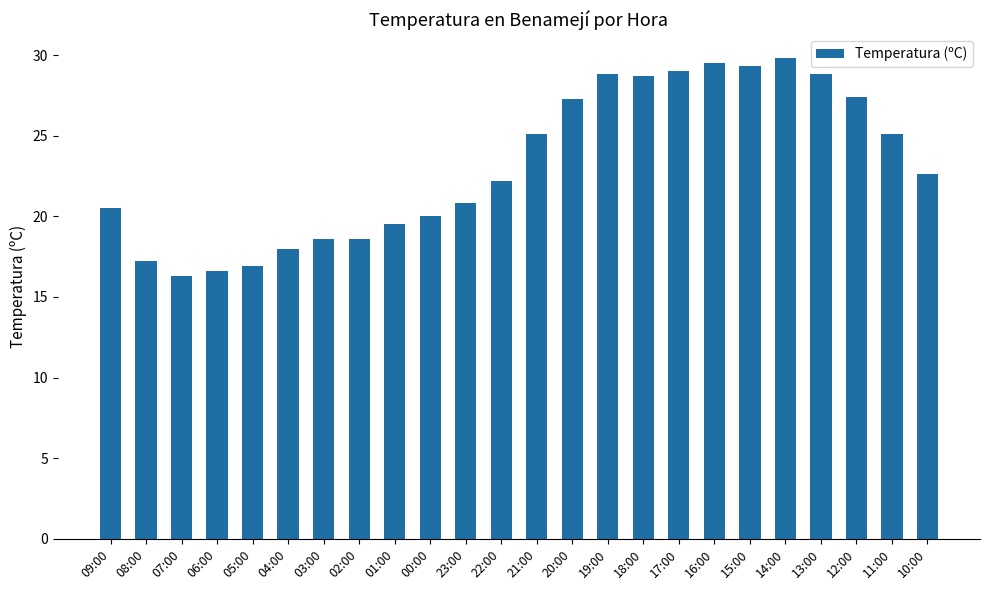

What position from the right is 01:00?

16